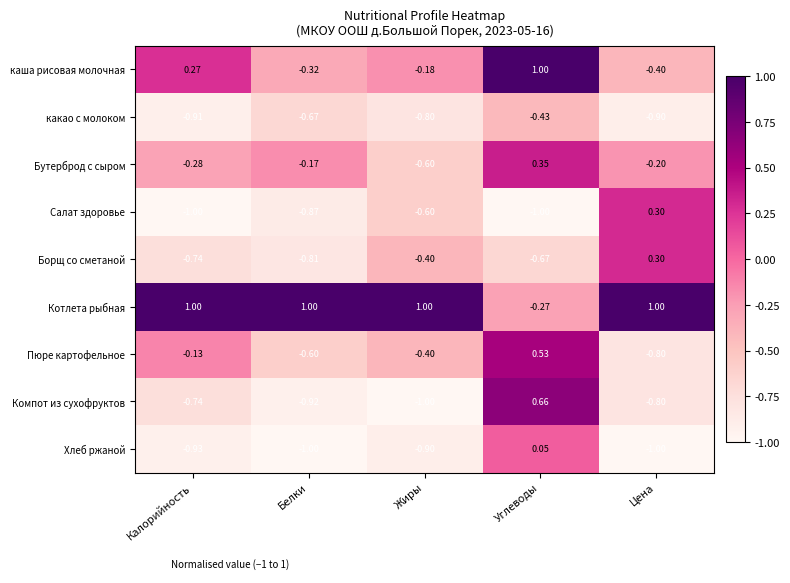

How many distinct data groups are displayed?

9